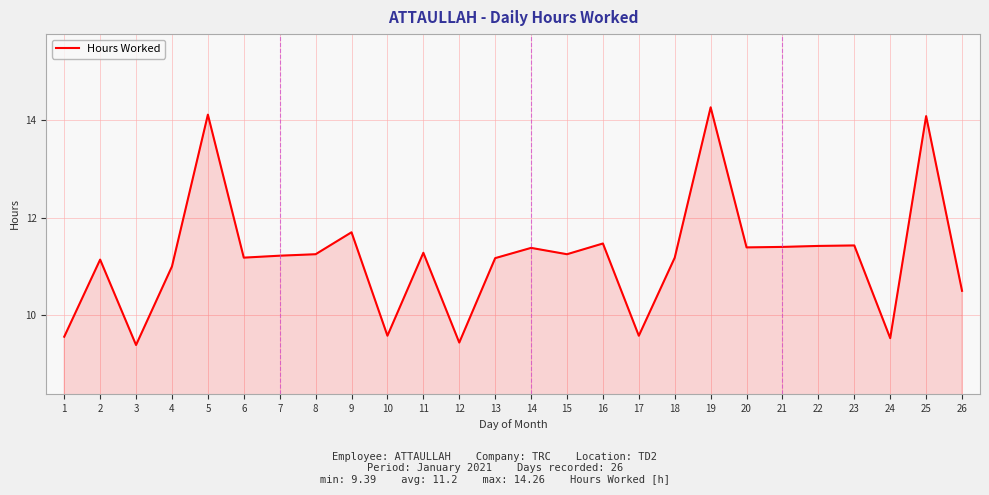

True or false: the data shows 18.8 at 8.

False